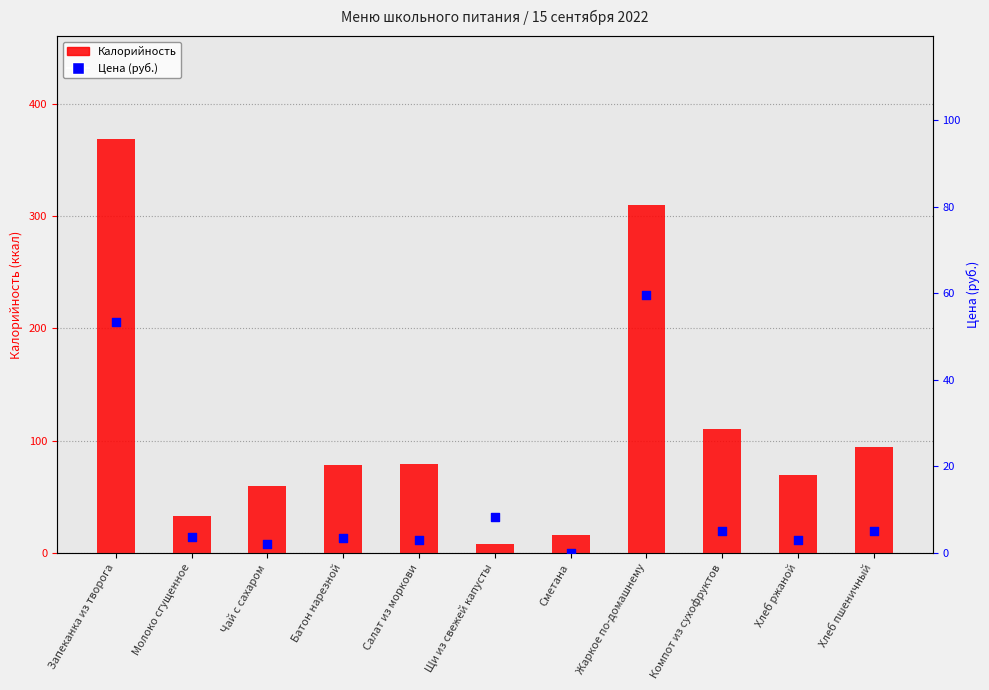

Is the value of Цена (руб.) at Батон нарезной greater than the value of Калорийность at Компот из сухофруктов?

No